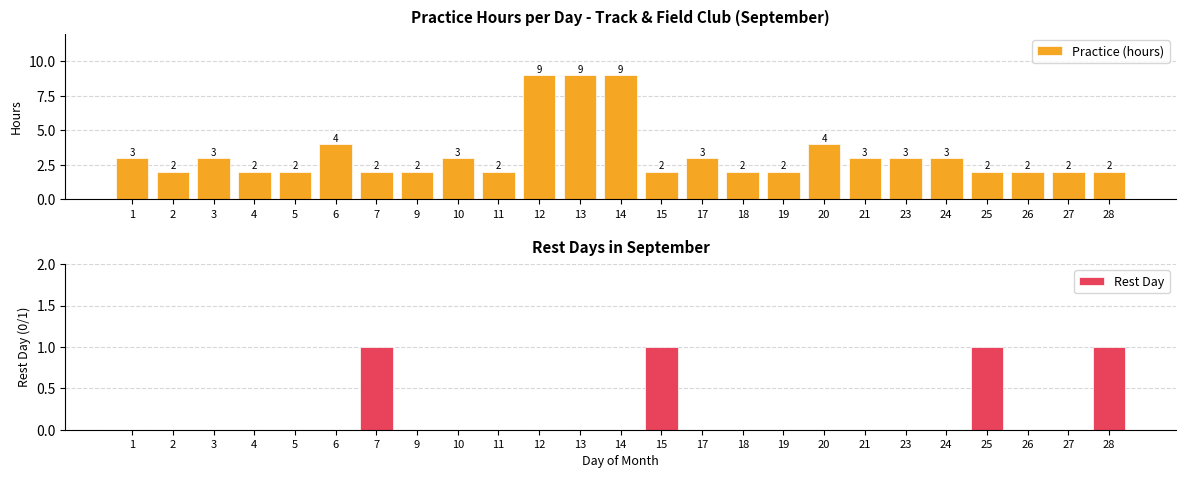

What is the total value across all series at 28?

3